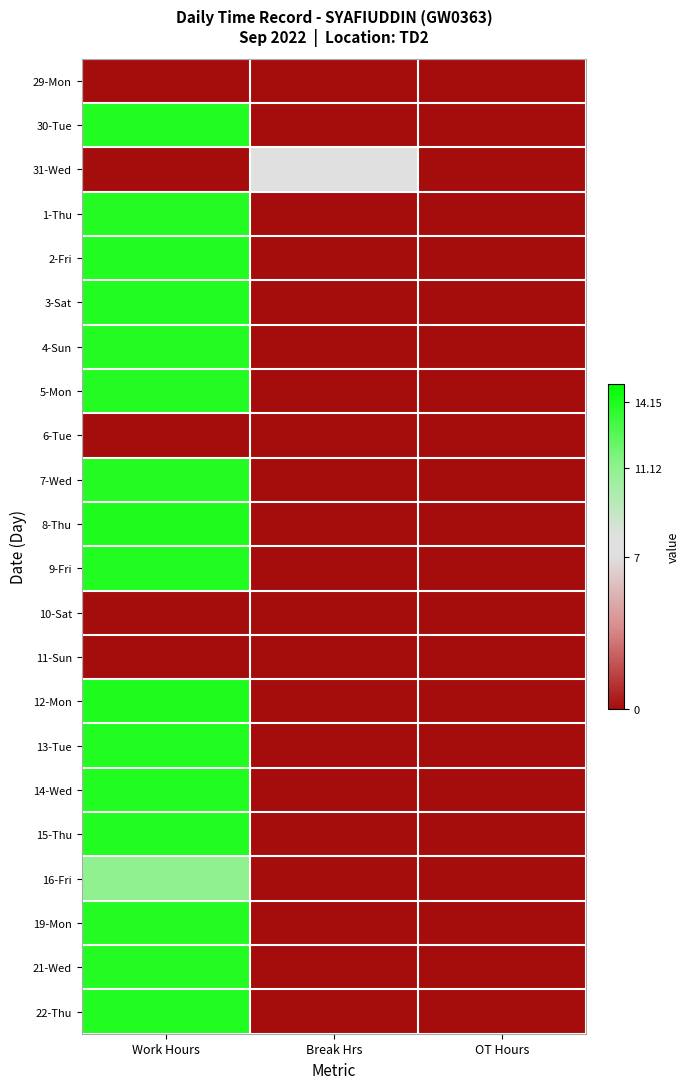

What is the total value across all series at Work Hours?

236.3